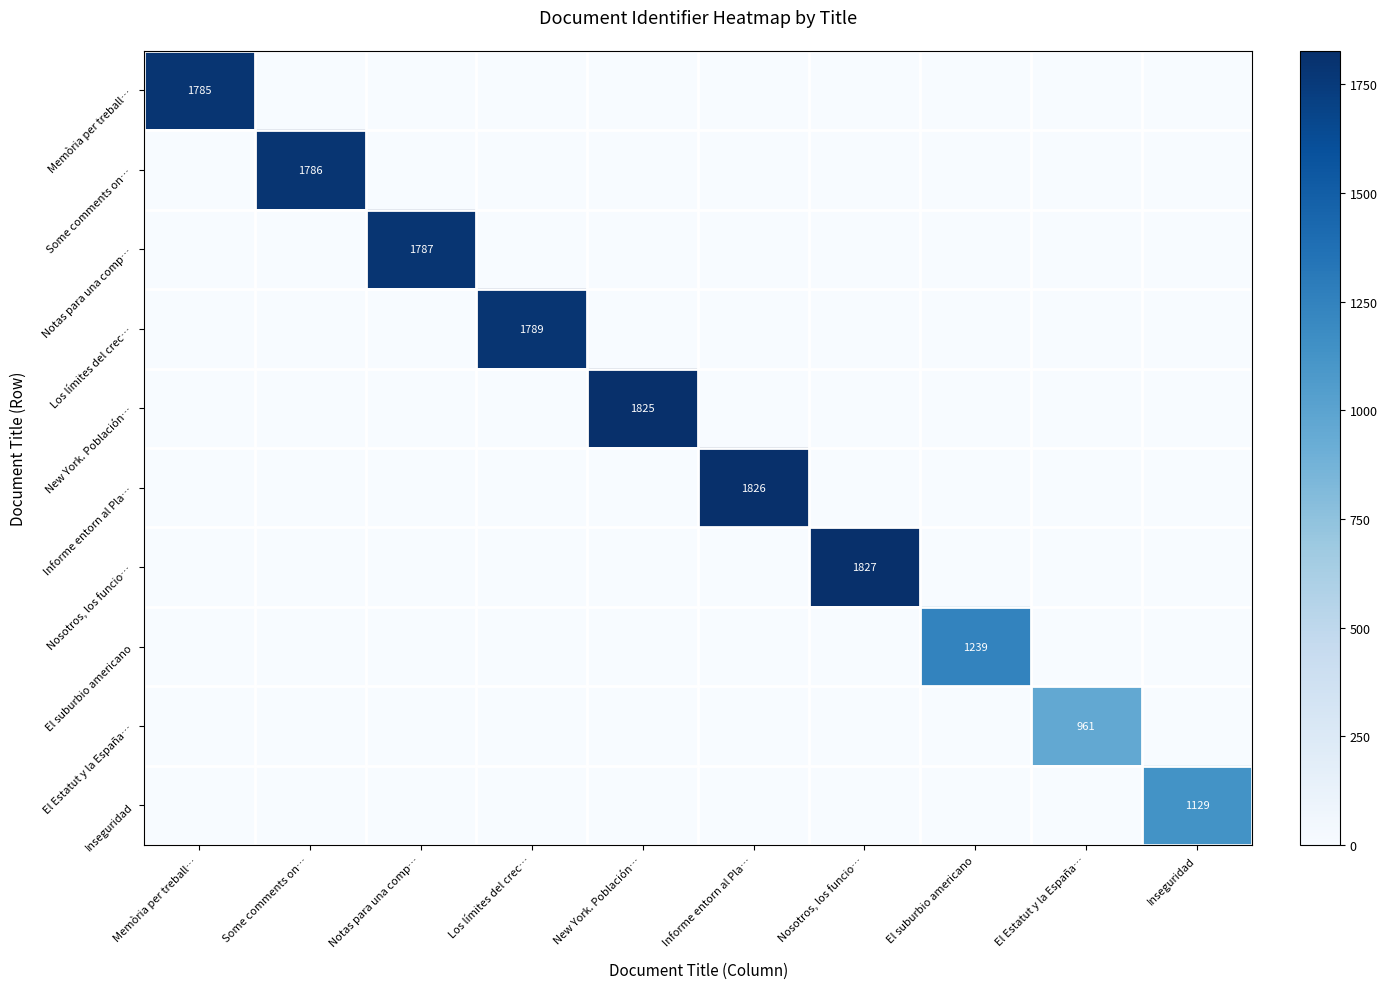

Is the value of Memòria per treball… at Informe entorn al Pla… greater than the value of Inseguridad at Nosotros, los funcio…?

No